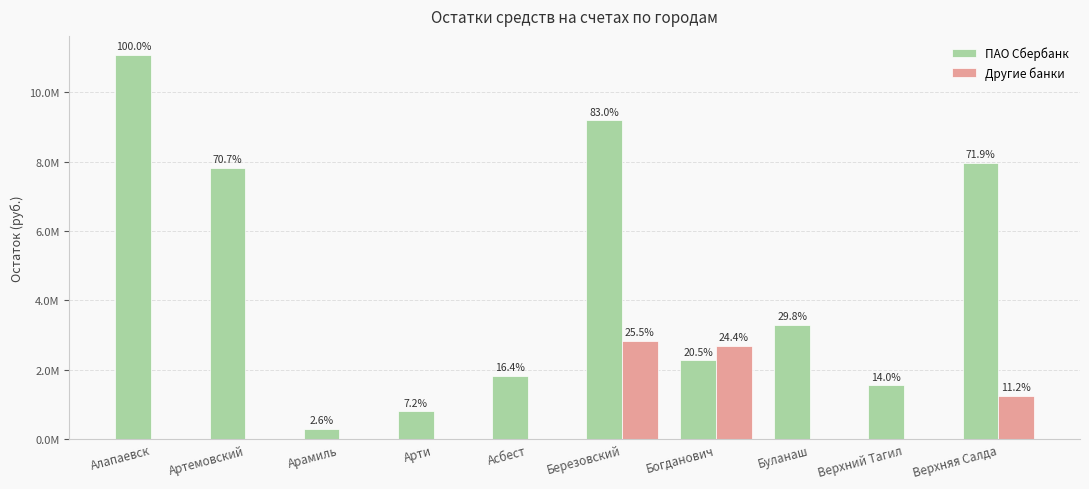

Which has a higher value, Верхний Тагил or Березовский?

Березовский